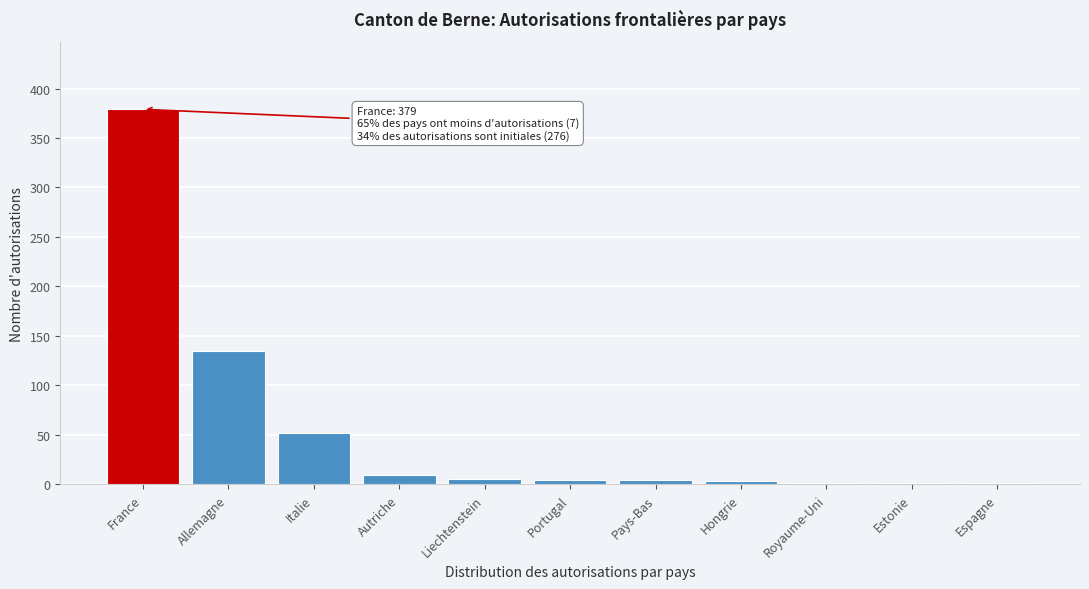

The chart shows a value of 52 at Italie. True or false?

True